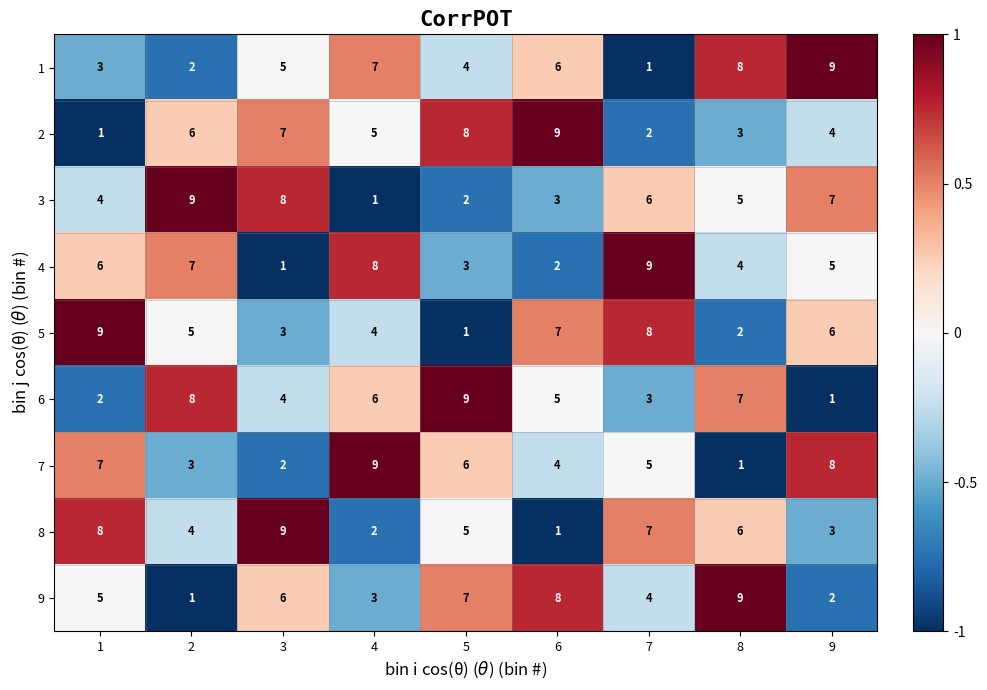

The 4 series shows 3 at 5. True or false?

True